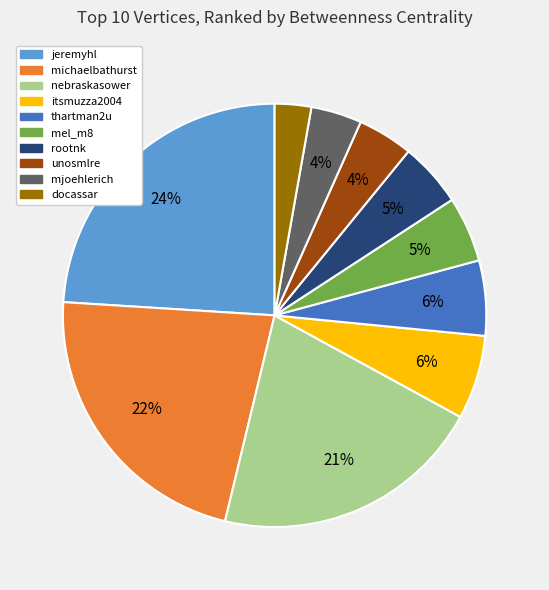

What percentage is the mel_m8 slice, to the nearest percent?

5%